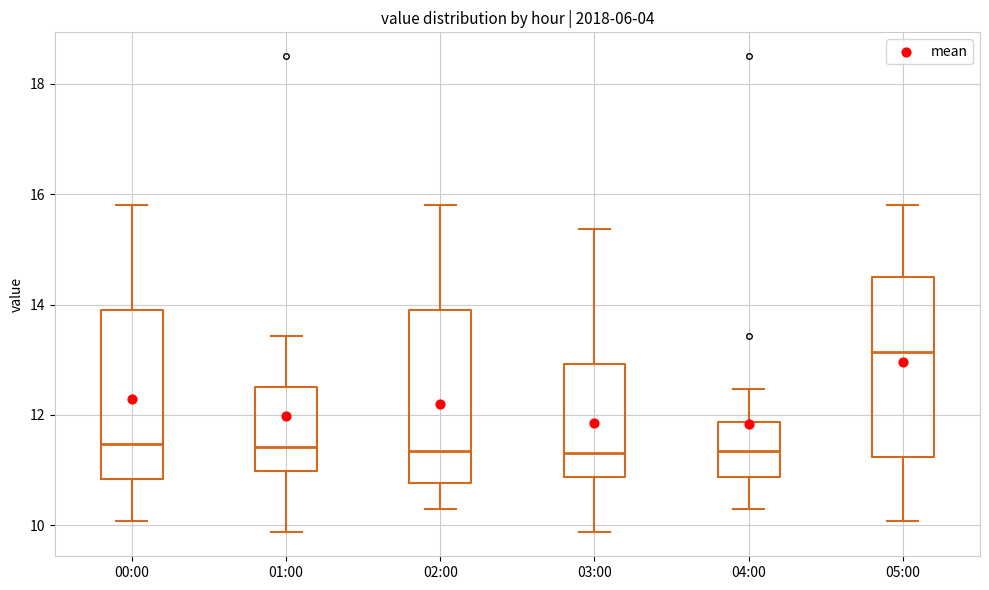

Reading left to right, transcribe this box plot: for each box, give where its median line is, the range the box spans, and where its two whiskers end, as read against the y-axis. The values are not printed on the chart, so give them approximately, as read against the axis.

00:00: median 11.4, box 10.8 to 13.8, whiskers 10.0 to 15.8
01:00: median 11.4, box 11.0 to 12.6, whiskers 9.8 to 13.4
02:00: median 11.4, box 10.8 to 14.0, whiskers 10.4 to 15.8
03:00: median 11.4, box 10.8 to 13.0, whiskers 9.8 to 15.4
04:00: median 11.4, box 10.8 to 11.8, whiskers 10.4 to 12.4
05:00: median 13.2, box 11.2 to 14.4, whiskers 10.0 to 15.8